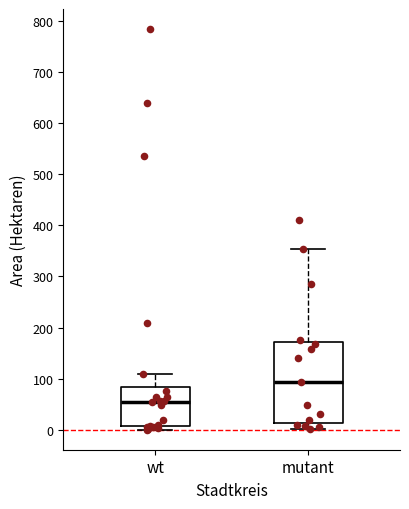

Where is the upper edge of the box for mutant on the y-axis? The values are not printed on the chart, so give them approximately, as read against the axis.

170